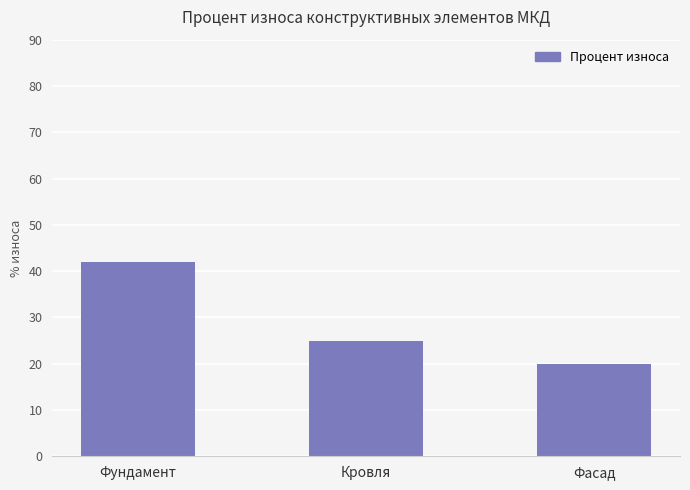

What is the maximum value shown in the chart?

42